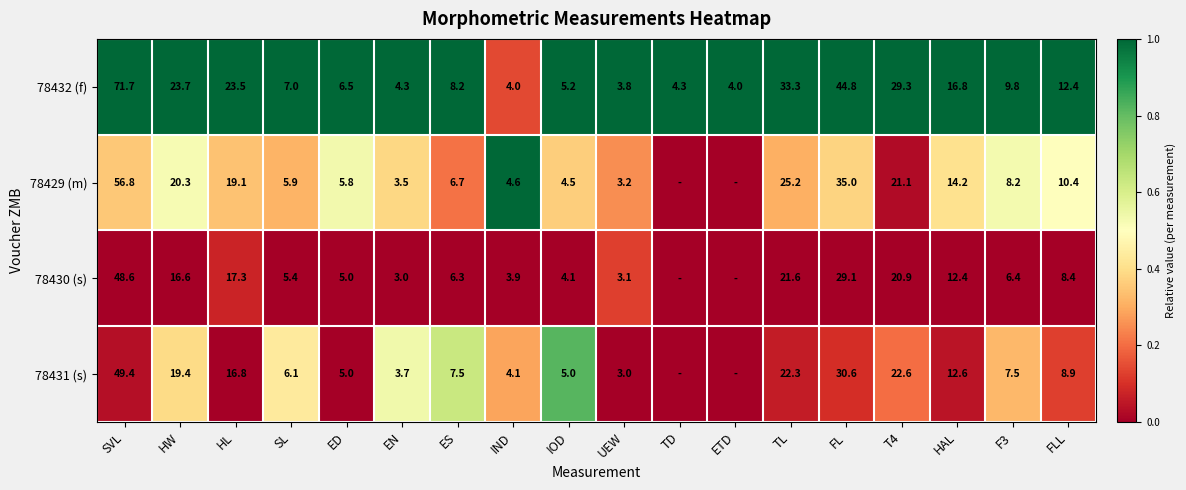

What is the total value across all series at HAL?

56.0